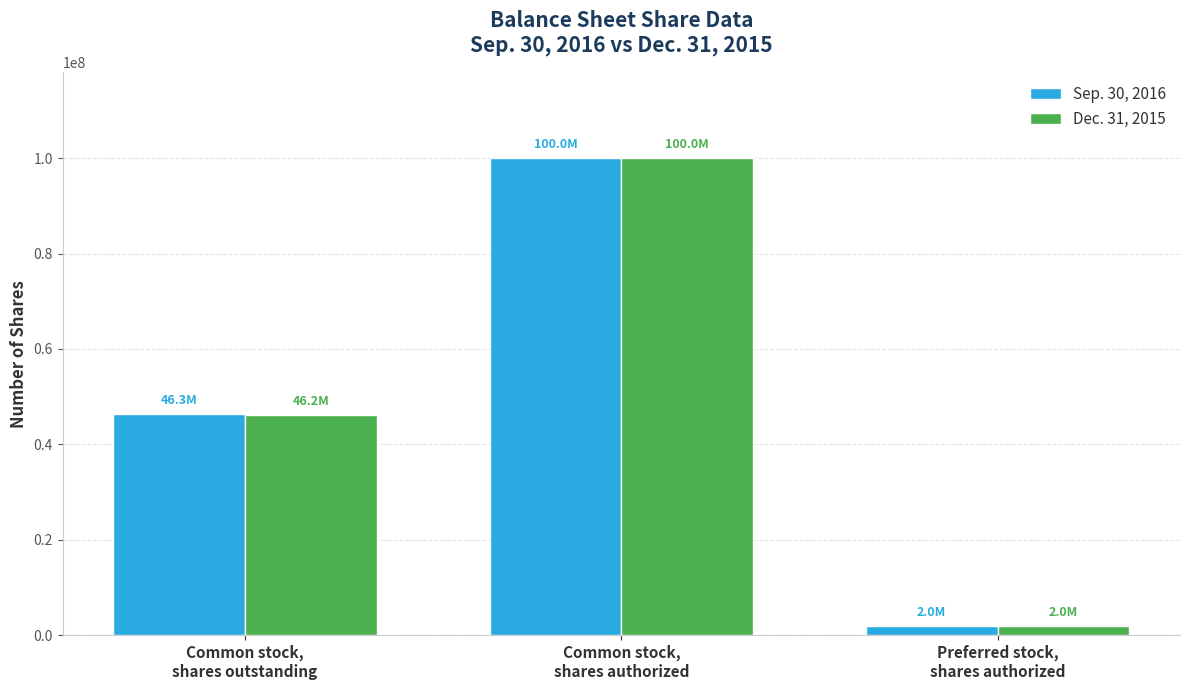

What is the sum of the Dec. 31, 2015 values at Preferred stock,
shares authorized and Common stock,
shares authorized?

102000000